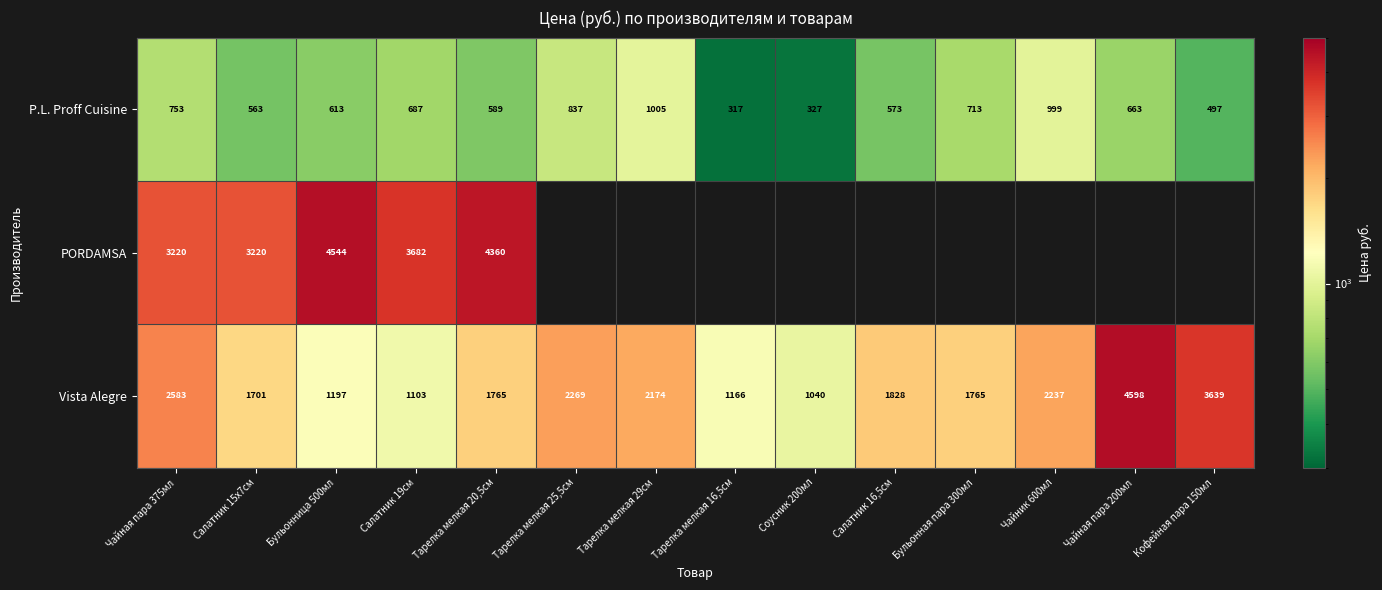

What is the difference between the maximum and minimum values in the P.L. Proff Cuisine series?

688